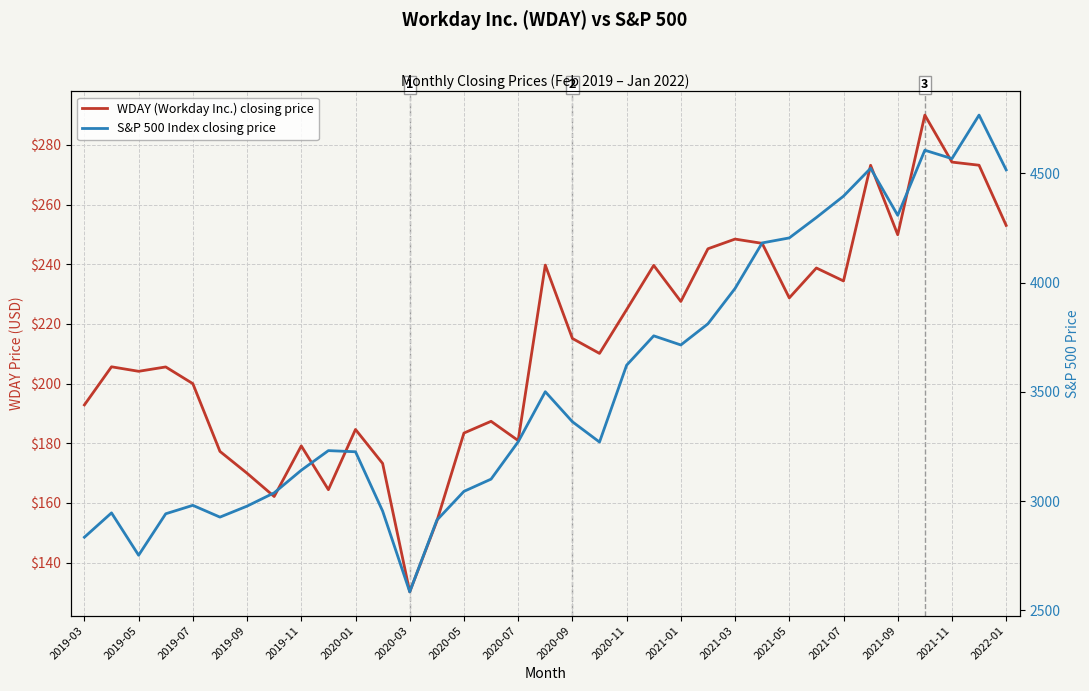

Reading left to right, extract all data points from this chart.

WDAY (Workday Inc.) closing price: 192.8	205.6	204.1	205.6	200.0	177.3	170.0	162.2	179.1	164.4	184.6	173.2	130.2	153.9	183.4	187.4	180.9	239.7	215.1	210.1	224.8	239.6	227.5	245.2	248.4	247.0	228.7	238.7	234.4	273.2	249.9	290.0	274.2	273.2	253.0
S&P 500 Index closing price: 2834.4	2945.8	2752.1	2941.8	2980.4	2926.5	2976.7	3037.6	3141.0	3230.8	3225.5	2954.2	2584.6	2912.4	3044.3	3100.3	3271.1	3500.3	3363.0	3270.0	3621.6	3756.1	3714.2	3811.2	3972.9	4181.2	4204.1	4297.5	4395.3	4522.7	4307.5	4605.4	4567.0	4766.2	4515.6